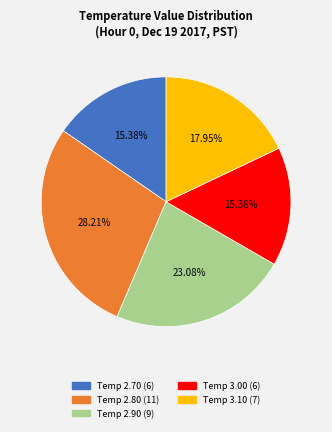

Does any single category account for the majority?

No